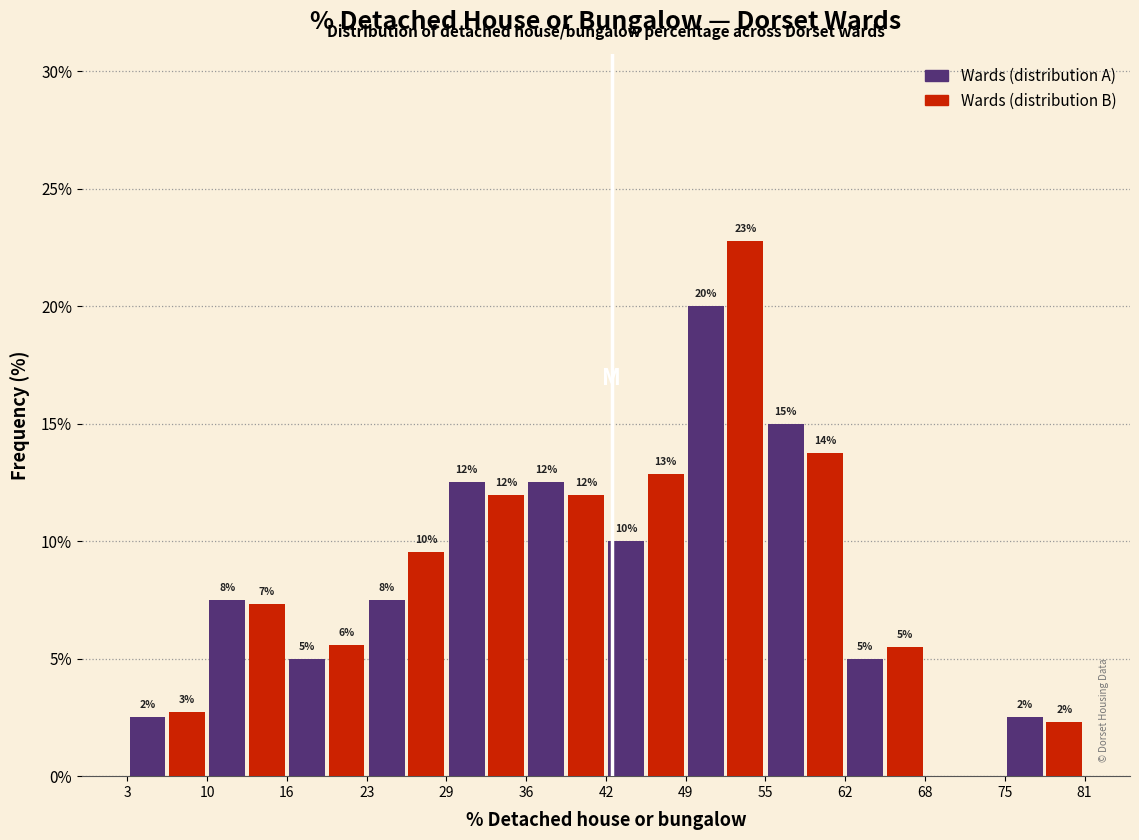

In the Wards (distribution B) series, which range on the x-axis has the tallest bar?

49 to 55